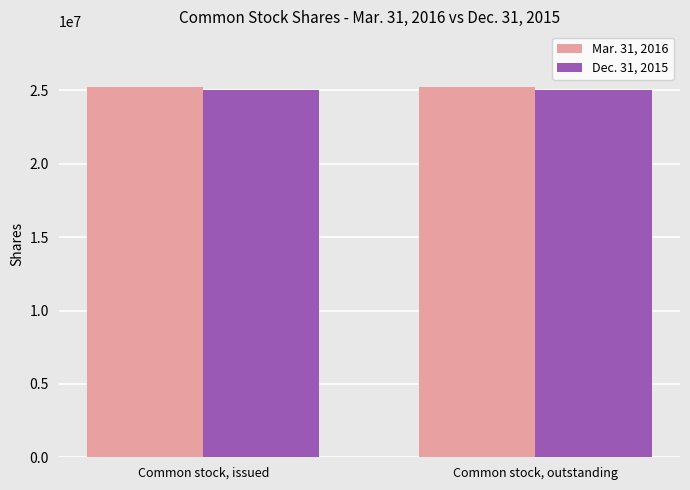

Reading right to left, transcribe all the data shown in this chart.

Mar. 31, 2016: 25243884	25243884
Dec. 31, 2015: 25041643	25041643